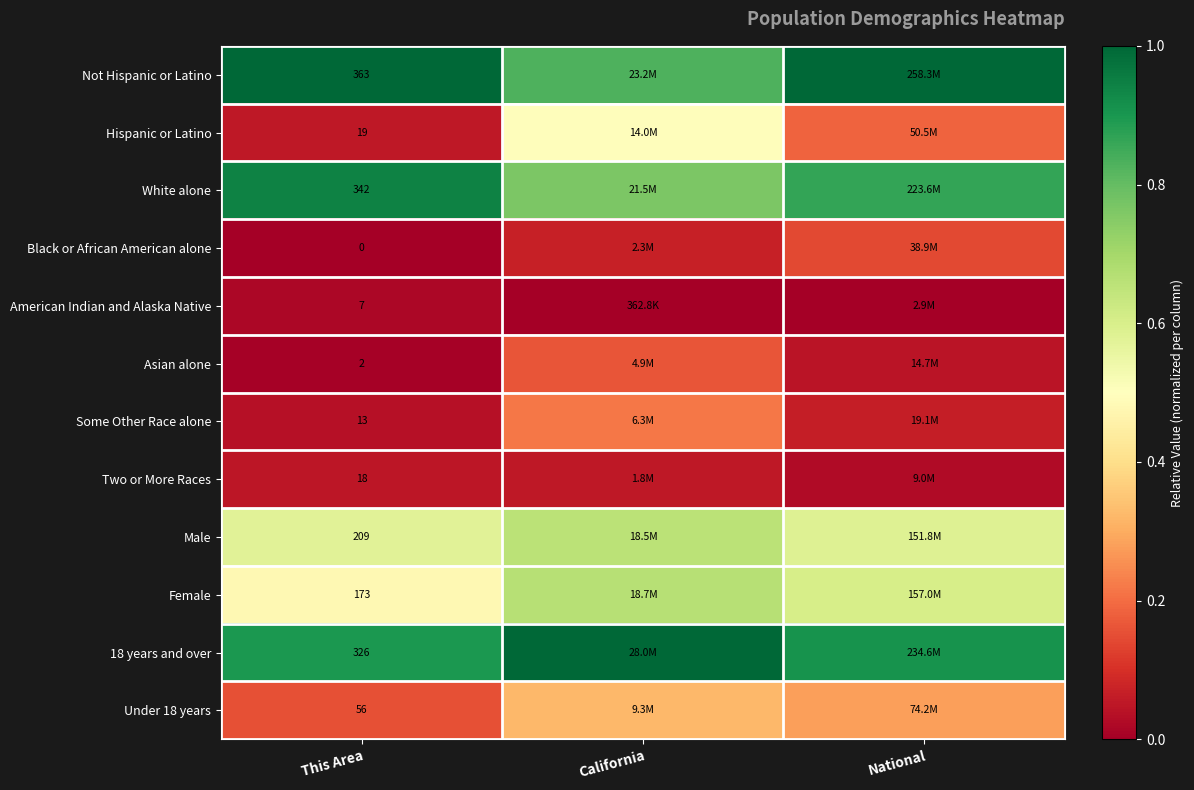

How many distinct data groups are displayed?

12